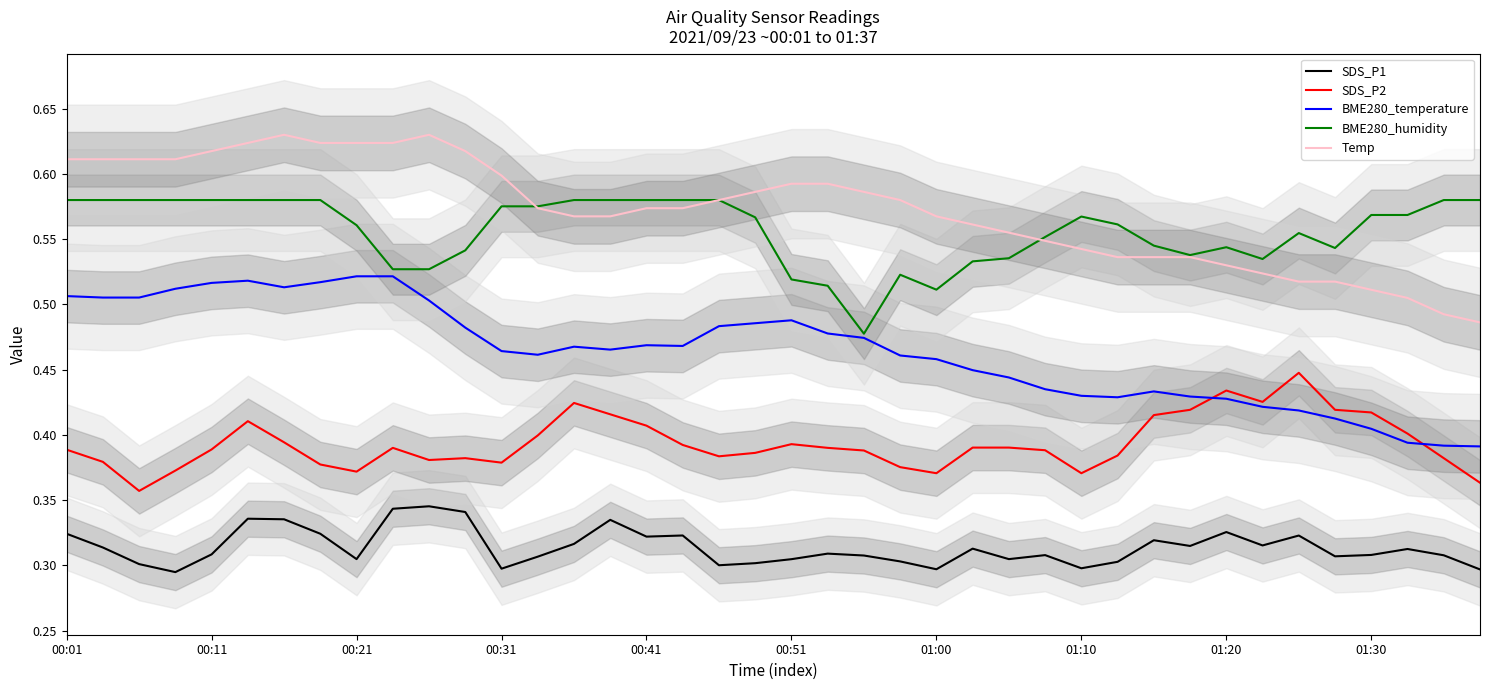

True or false: BME280_temperature has more than 1 points higher than both neighbors.

True